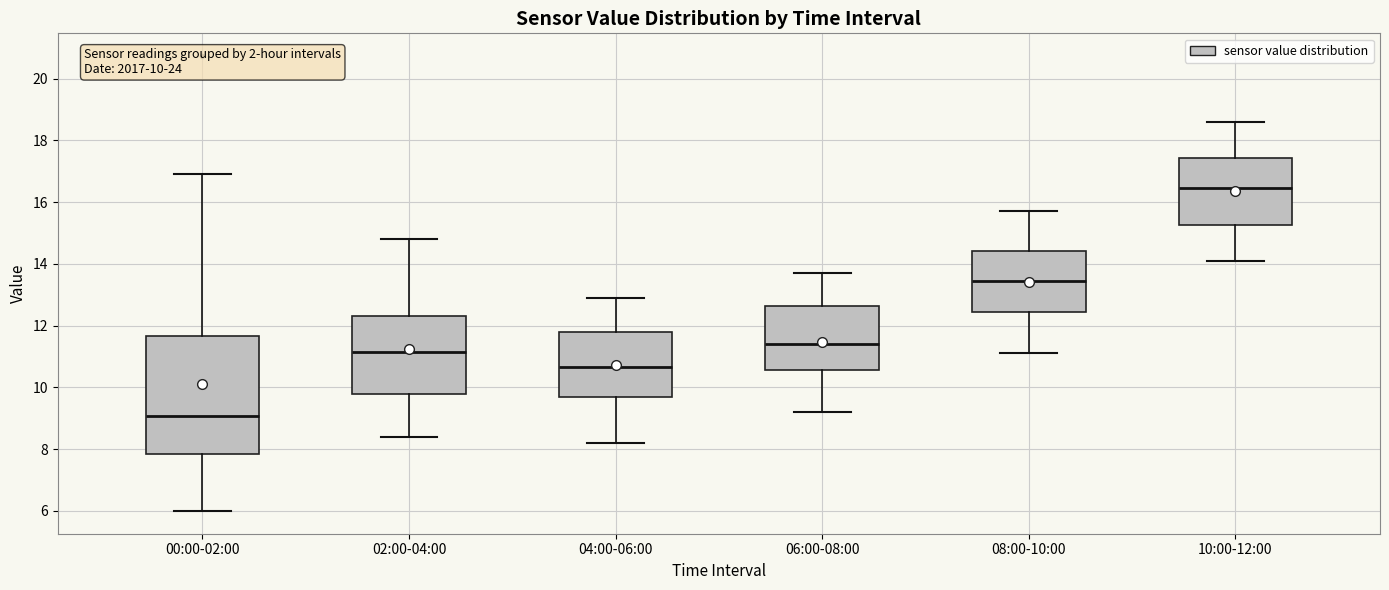

Comparing the boxes themselves (not the whiskers), which one is the tallest?

00:00-02:00